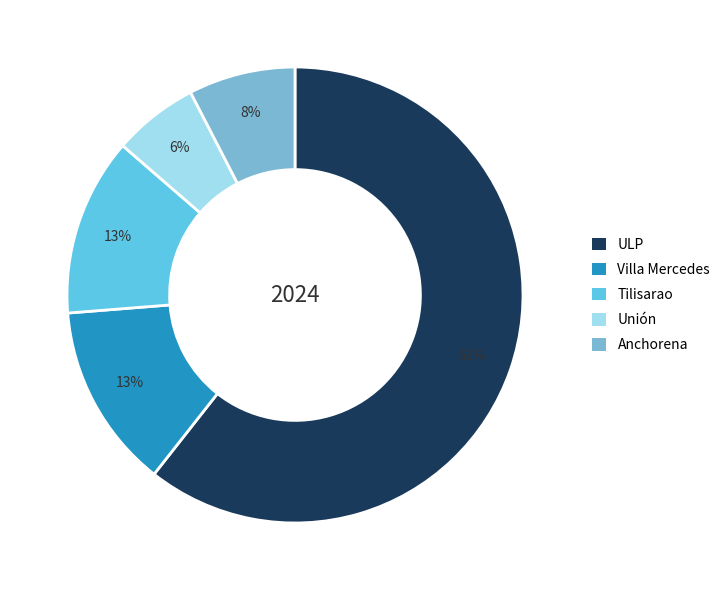

Is the sum of Villa Mercedes and Tilisarao greater than half?

No